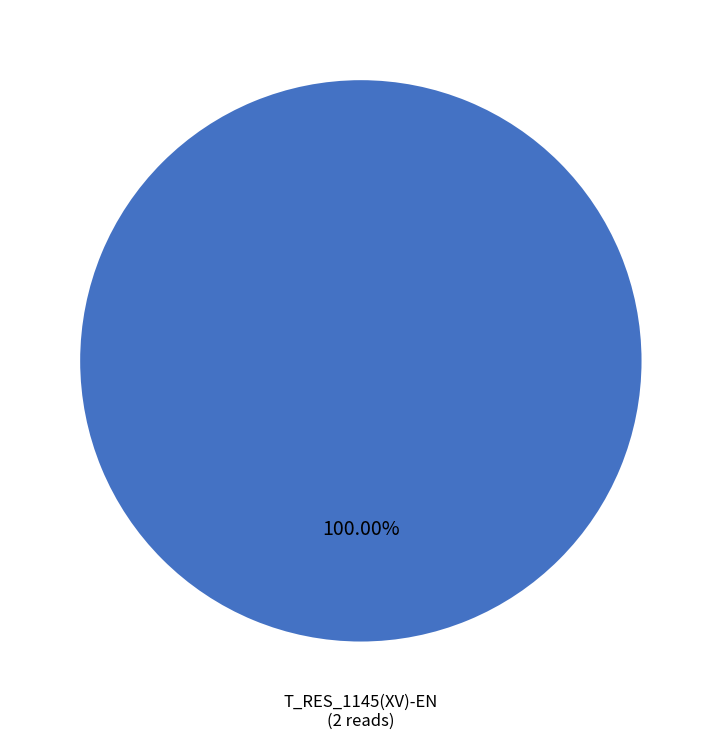

Is there any slice that represents more than half of the pie?

Yes